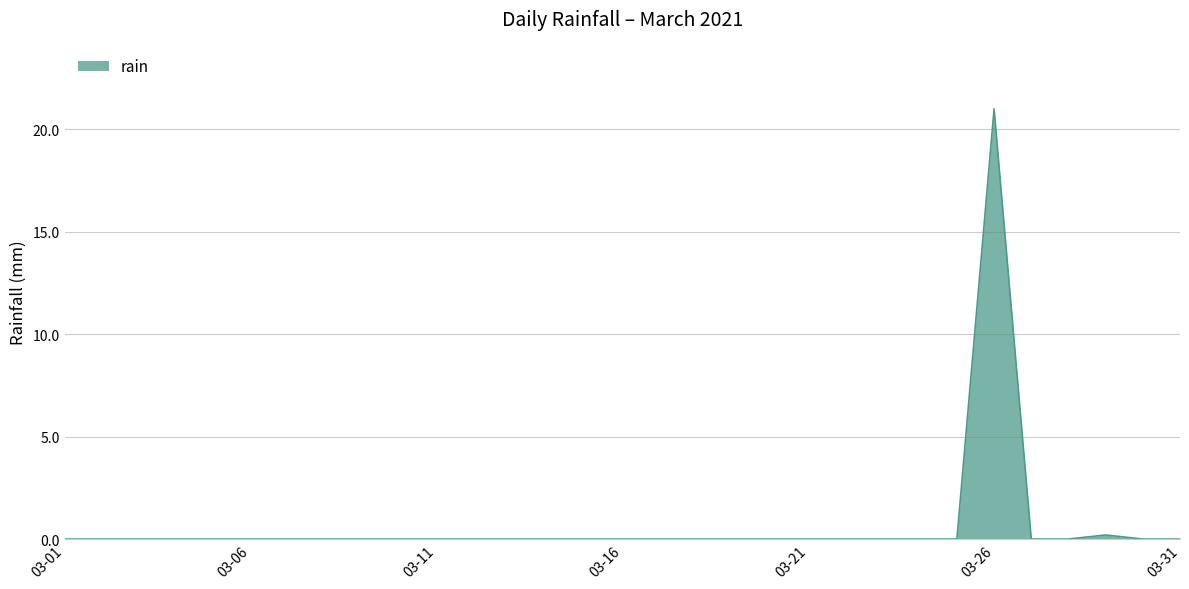

How many lines are shown in the chart?

1